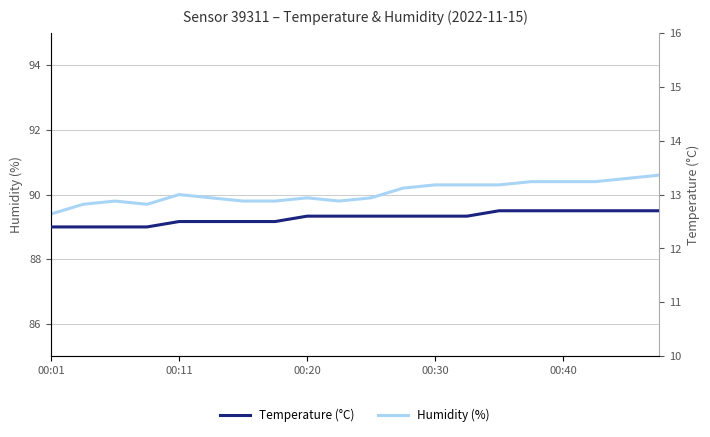

Which series has the largest total across all categories?

Humidity (%)